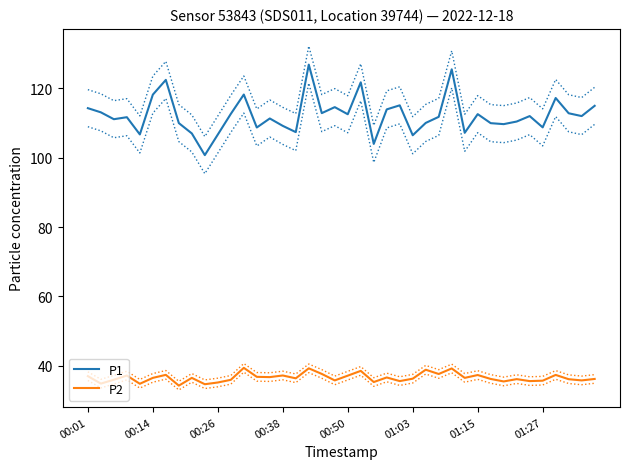

What is the difference between the maximum and minimum values in the P1 series?

26.1